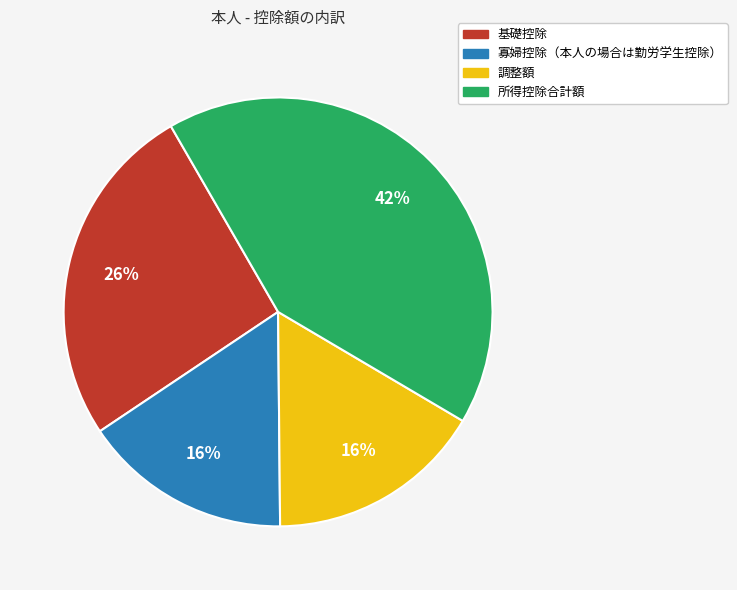

Count the number of slices in the pie.

4